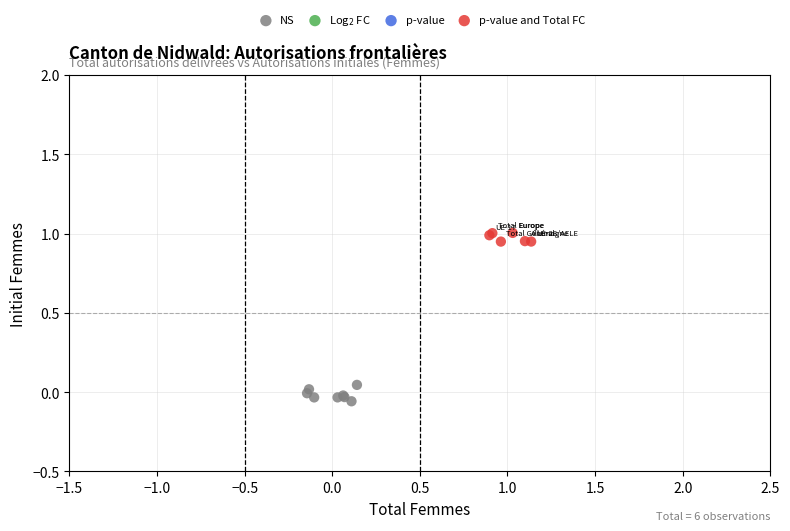

Which series reaches the minimum Y coordinate?

NS